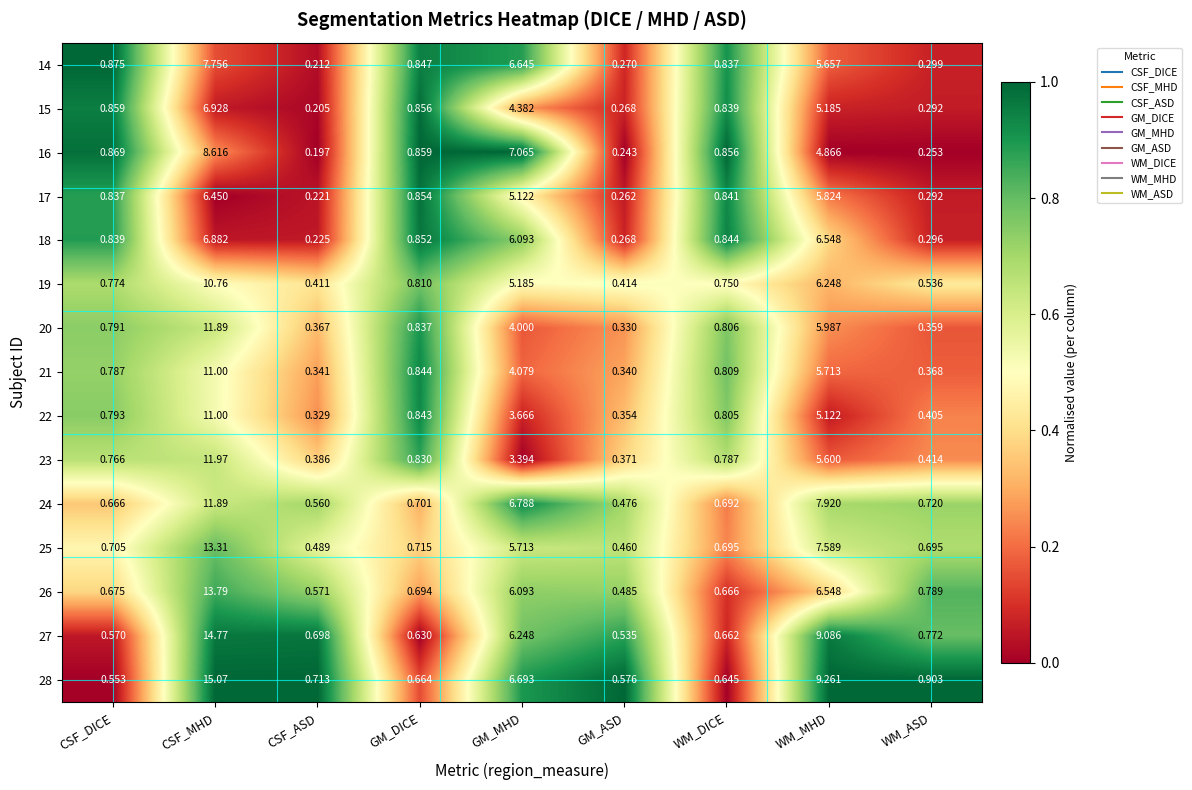

How many distinct data groups are displayed?

15